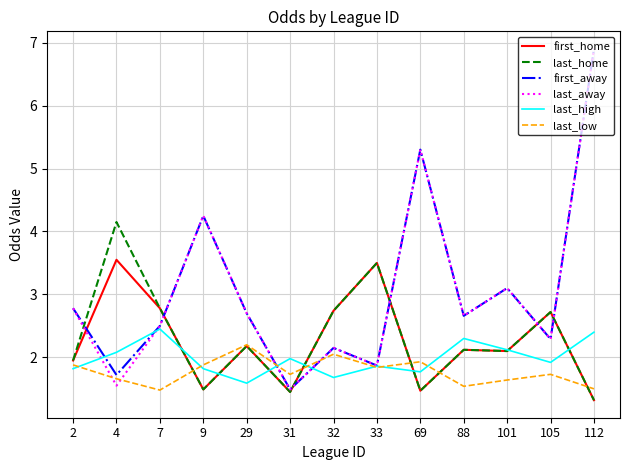

Where is last_away nearest to the value 4?

9